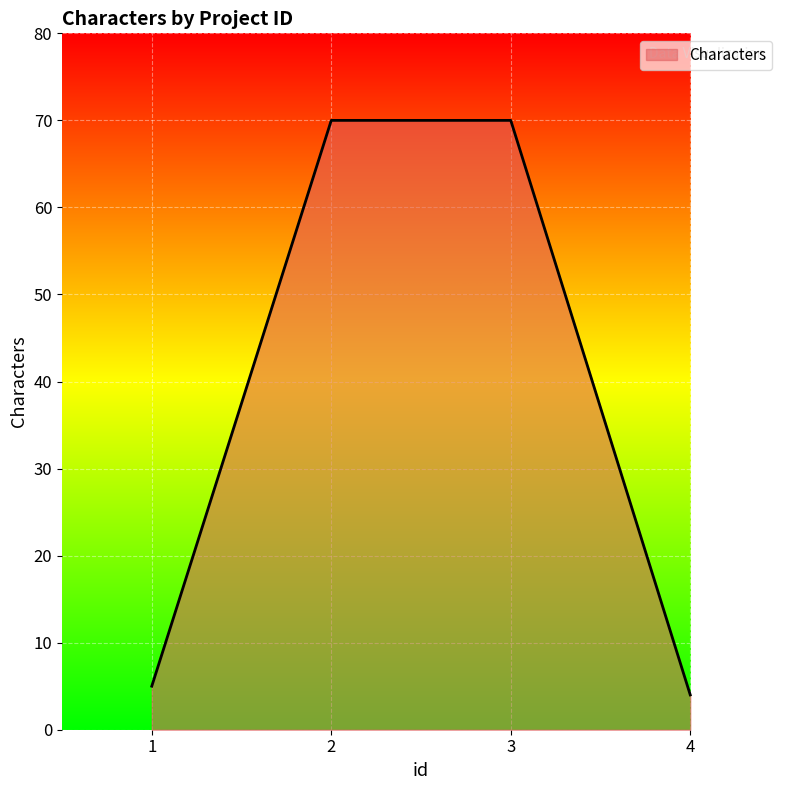

How many categories are shown in the chart?

4